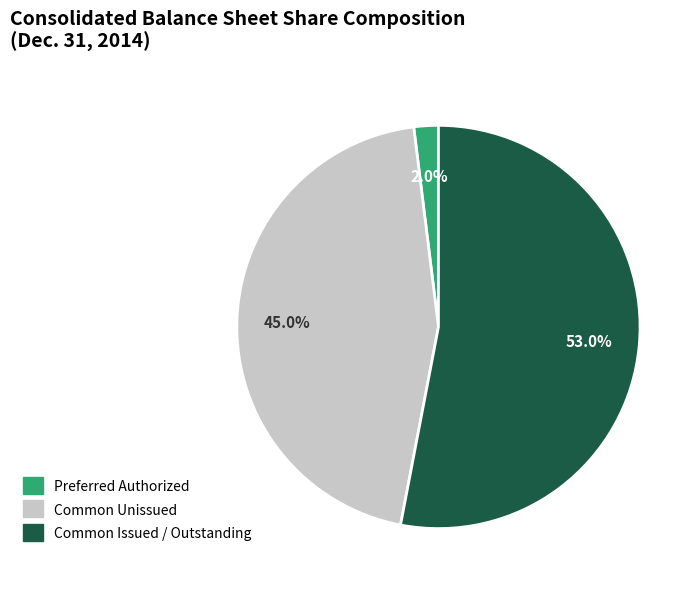

Count the number of slices in the pie.

3